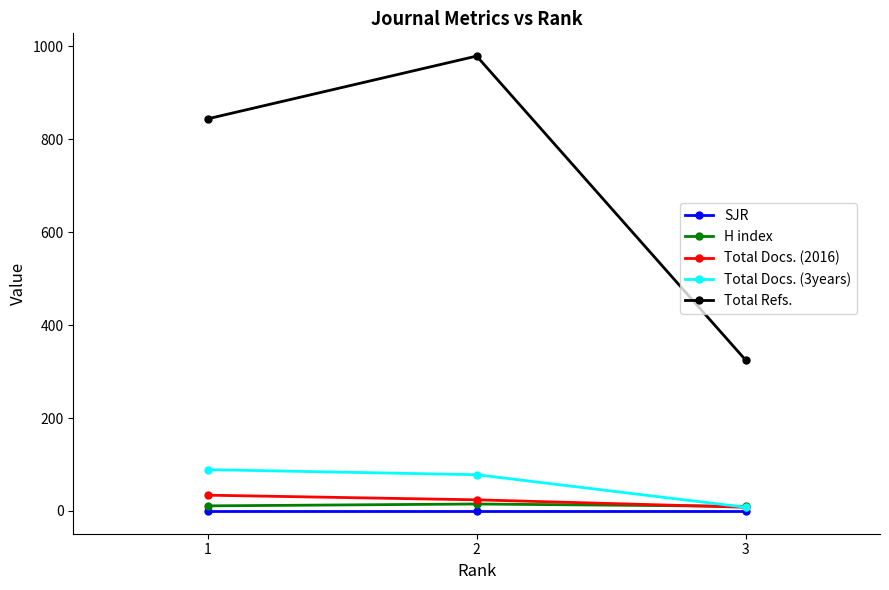

The value of Total Refs. at 1 is 844. True or false?

True